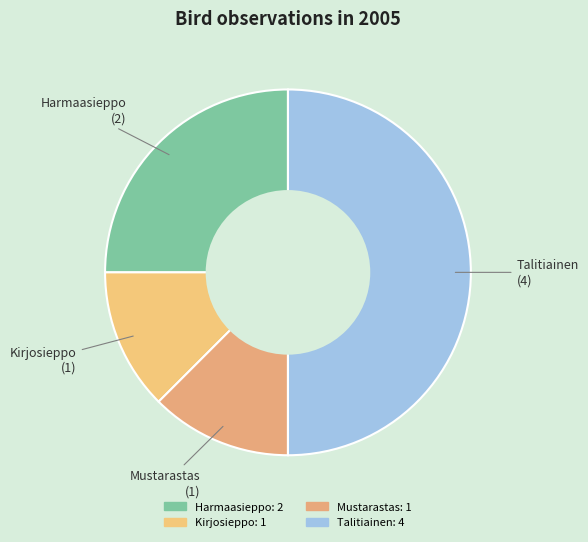

Which category has the biggest portion of the pie?

Talitiainen